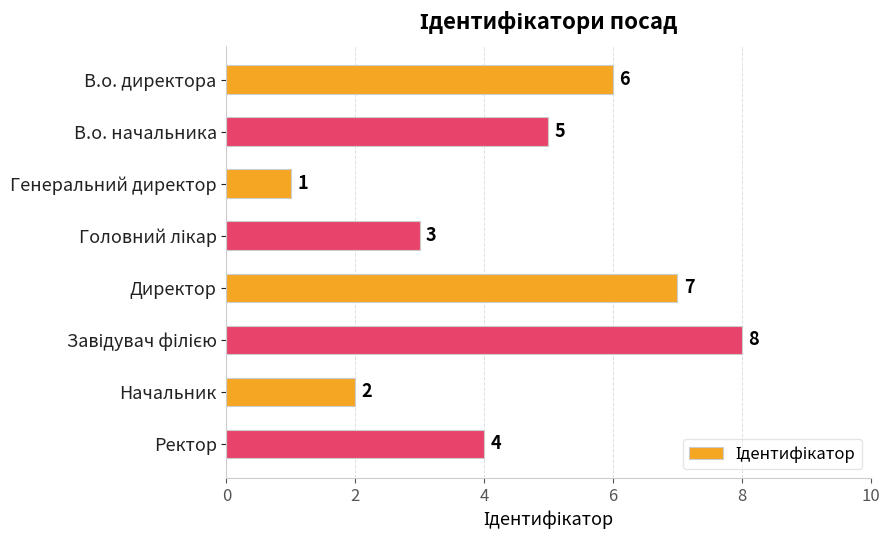

Between Генеральний директор and Начальник, which is larger?

Начальник